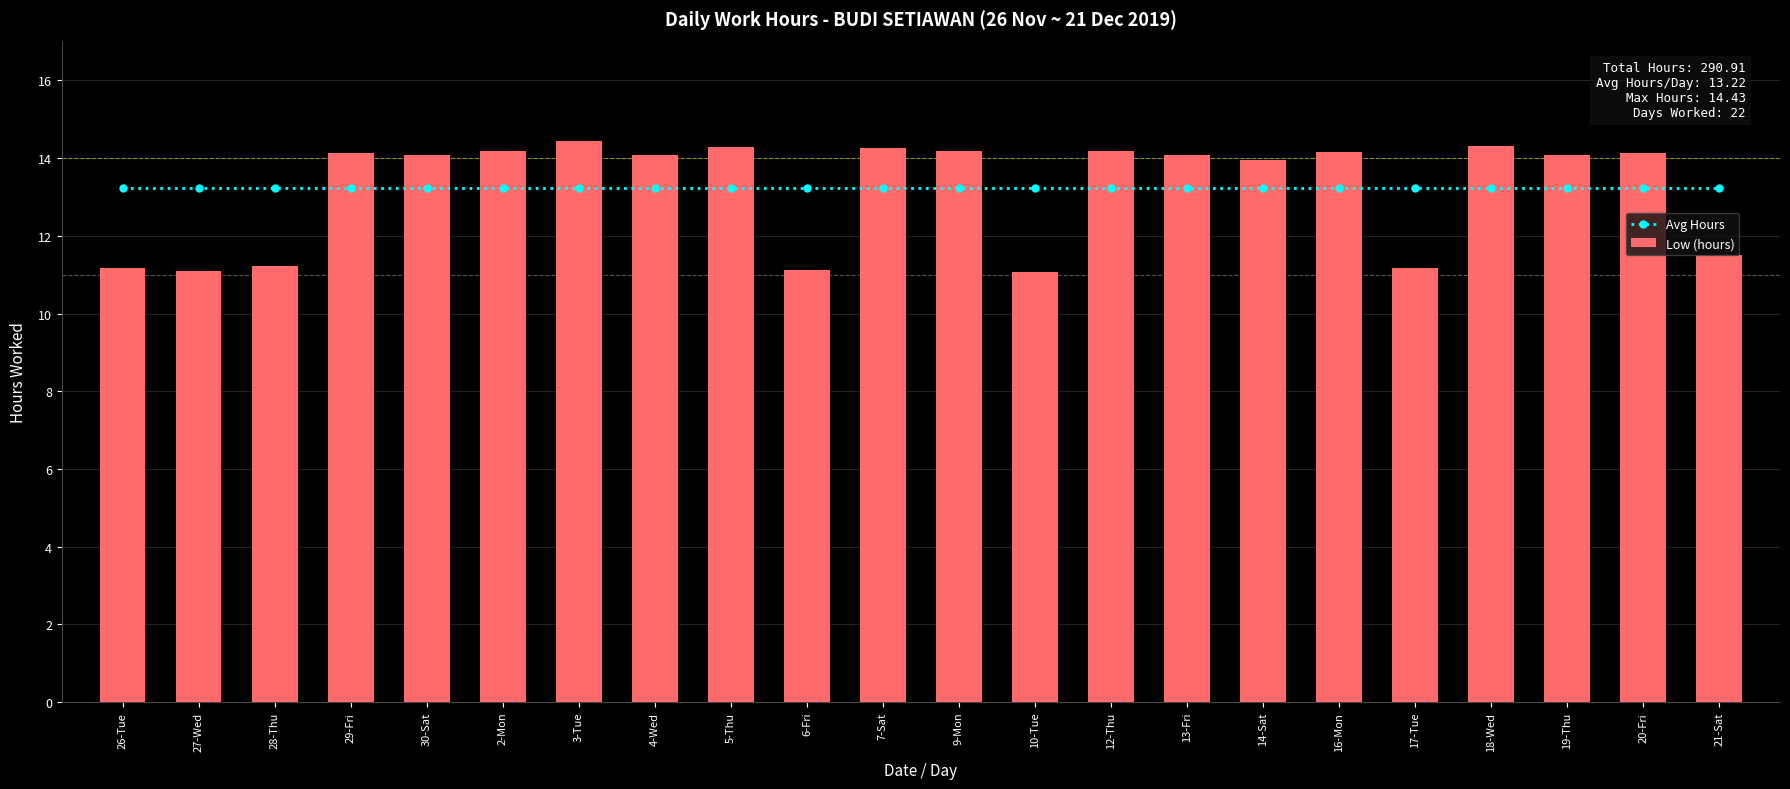

What is the average value of the Avg Hours series?

13.2